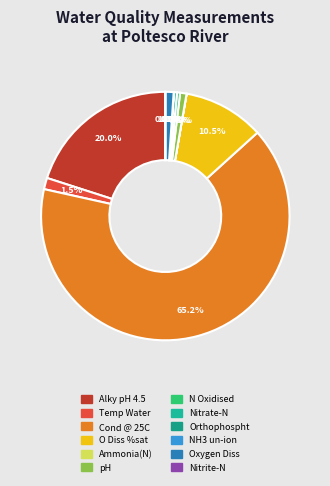

What is the ratio of the value at Oxygen Diss to the value at pH?

1.3